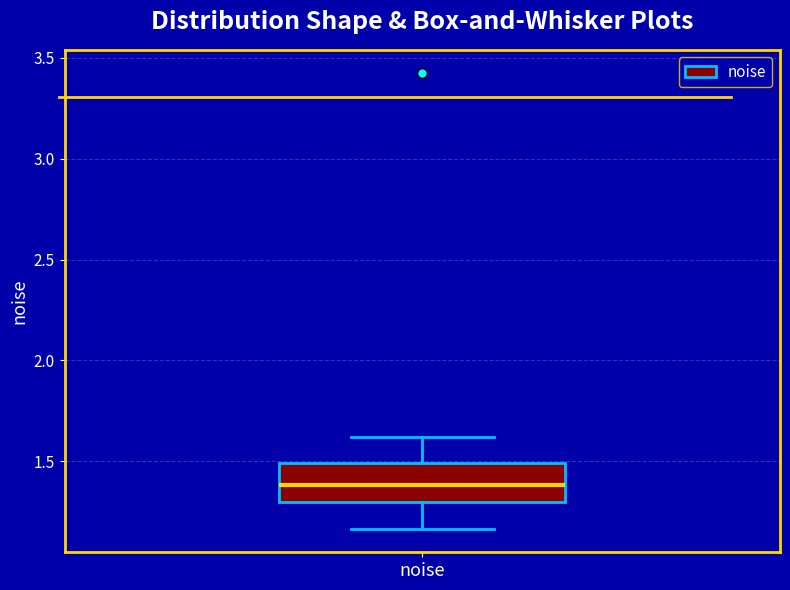

Transcribe this box plot: give where the median line is, the range the box spans, and where the two whiskers end, as read against the y-axis. The values are not printed on the chart, so give them approximately, as read against the axis.

median 1.40, box 1.30 to 1.50, whiskers 1.15 to 1.60